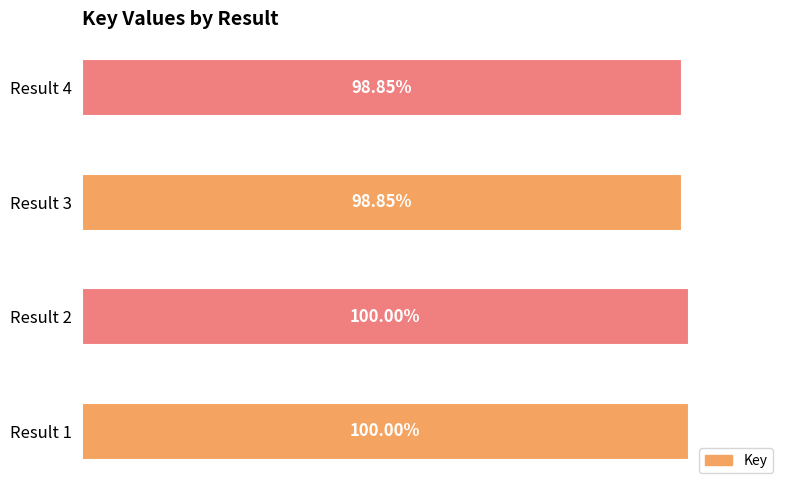

Does the chart contain any negative values?

No